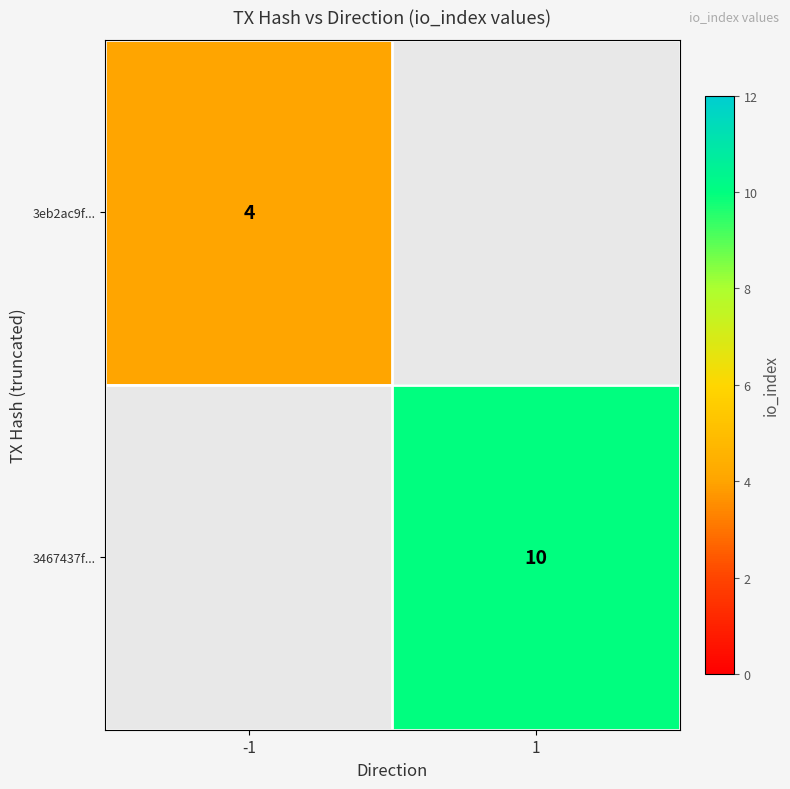

Which label corresponds to the largest value in the chart?

1